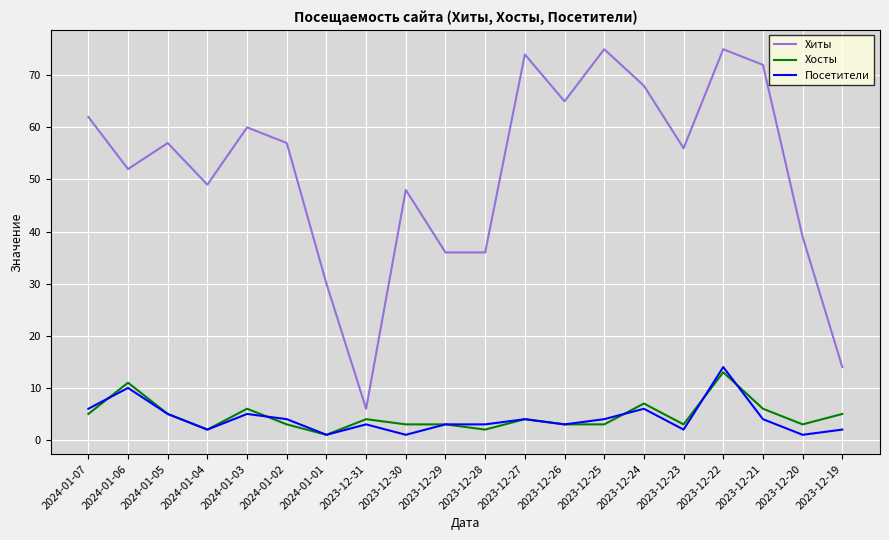

True or false: Хиты has a value of 49 at 2024-01-04.

True